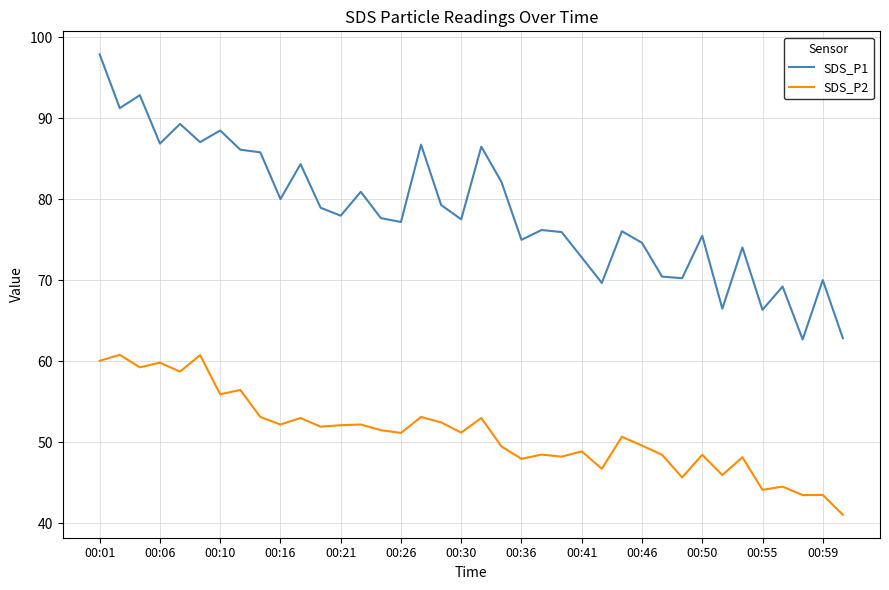

List the series in order of their overall mean, highest first.

SDS_P1, SDS_P2